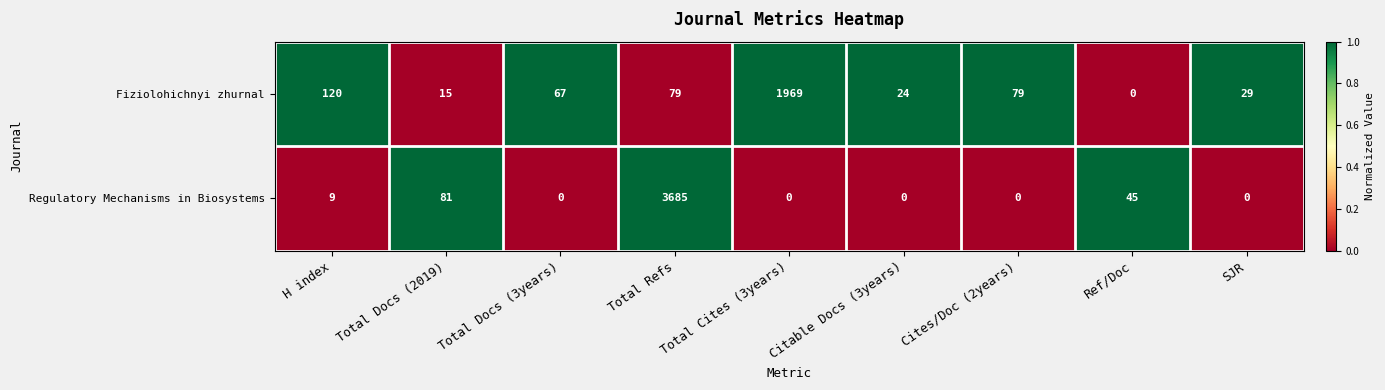

Which category has the highest value across all series?

Total Refs